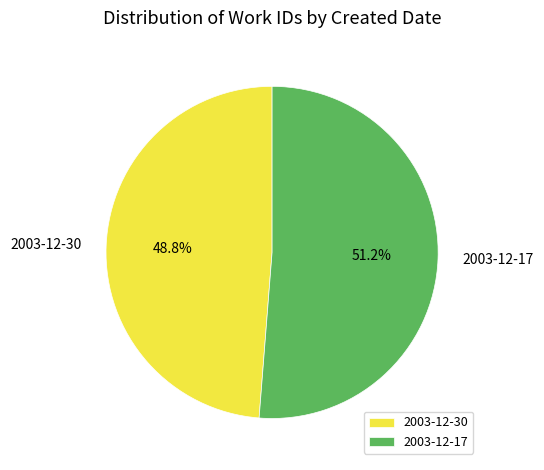

How many slices are in this pie chart?

2